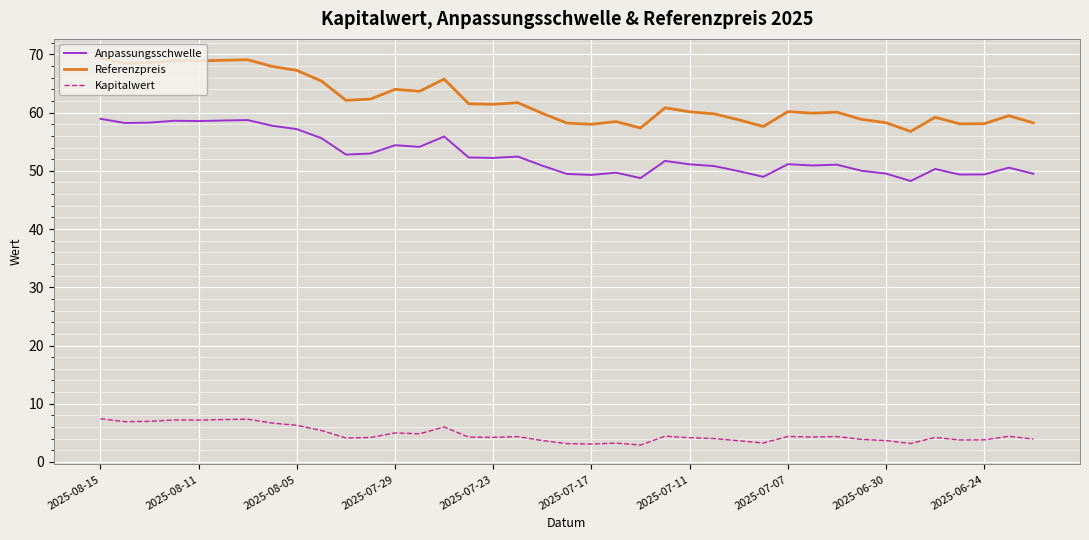

What is the smallest value displayed?

2.9